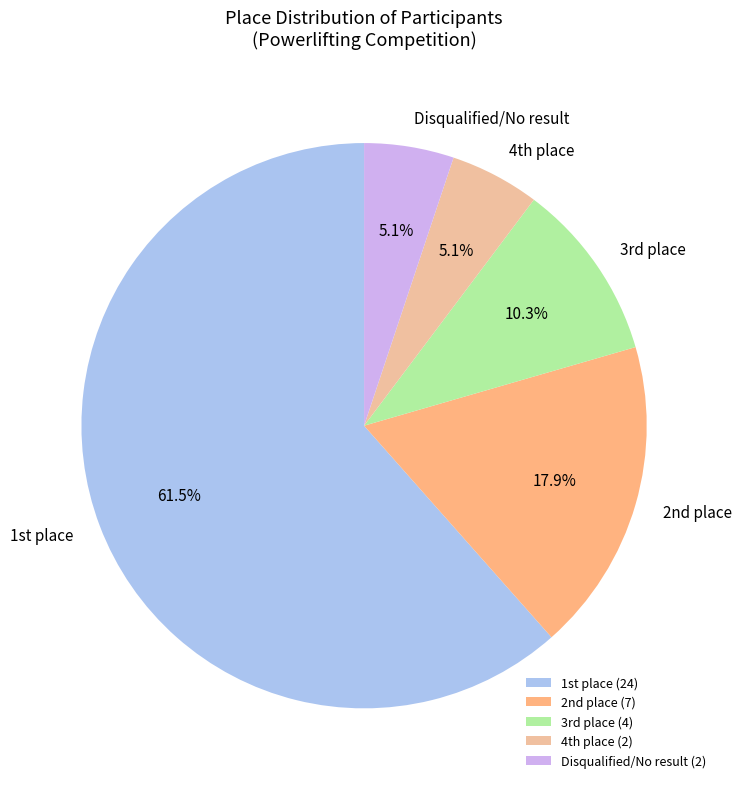

Is there any slice that represents more than half of the pie?

Yes